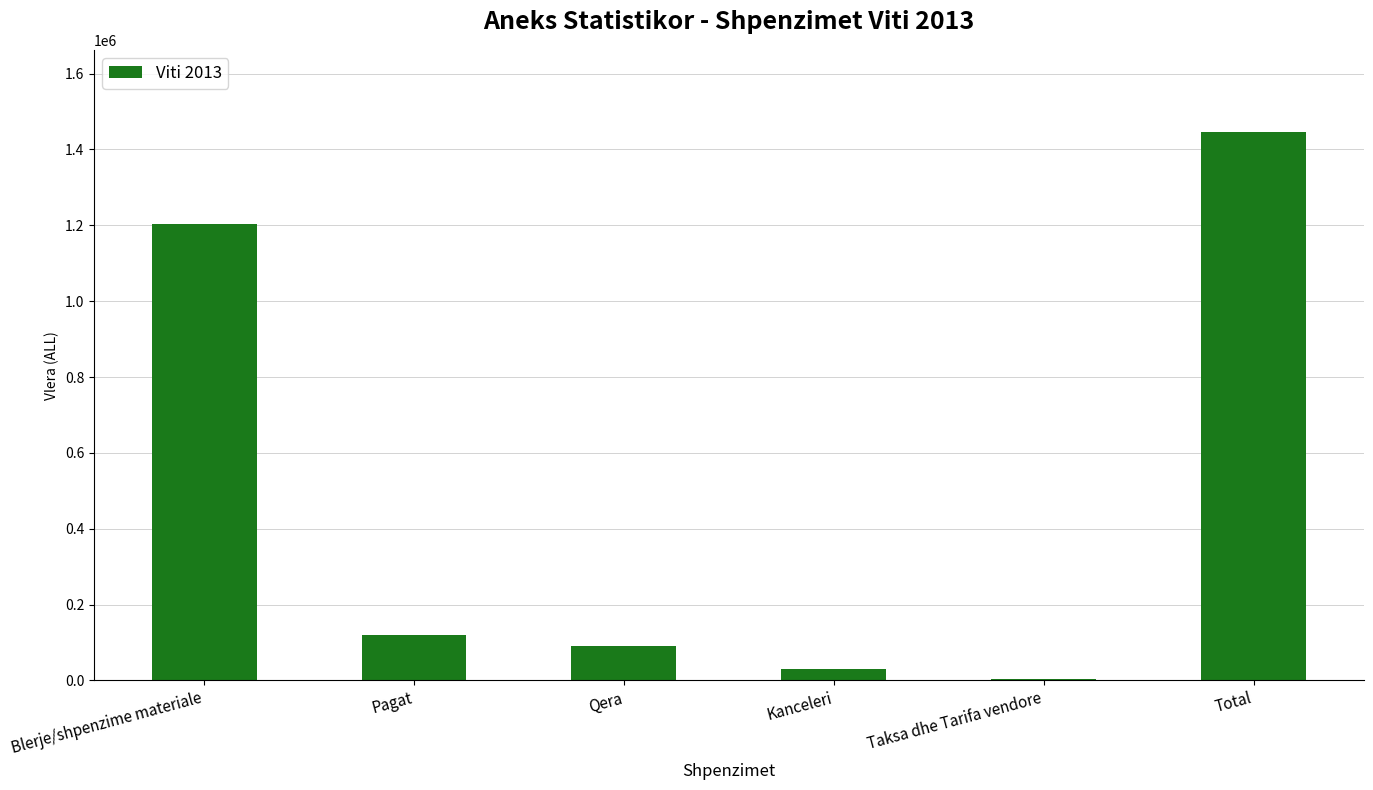

What is the sum of all values?

2891306